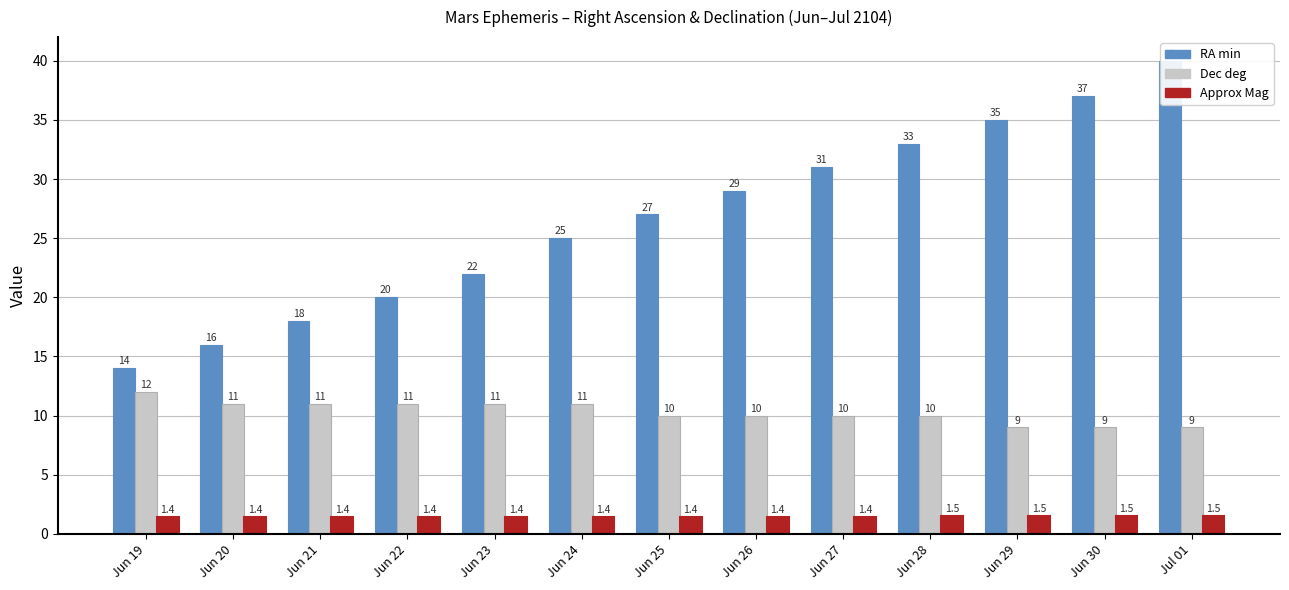

Reading left to right, extract all data points from this chart.

RA min: Jun 19=14.0	Jun 20=16.0	Jun 21=18.0	Jun 22=20.0	Jun 23=22.0	Jun 24=25.0	Jun 25=27.0	Jun 26=29.0	Jun 27=31.0	Jun 28=33.0	Jun 29=35.0	Jun 30=37.0	Jul 01=40.0
Dec deg: Jun 19=12.0	Jun 20=11.0	Jun 21=11.0	Jun 22=11.0	Jun 23=11.0	Jun 24=11.0	Jun 25=10.0	Jun 26=10.0	Jun 27=10.0	Jun 28=10.0	Jun 29=9.0	Jun 30=9.0	Jul 01=9.0
Approx Mag: Jun 19=1.4	Jun 20=1.4	Jun 21=1.4	Jun 22=1.4	Jun 23=1.4	Jun 24=1.4	Jun 25=1.4	Jun 26=1.4	Jun 27=1.4	Jun 28=1.5	Jun 29=1.5	Jun 30=1.5	Jul 01=1.5